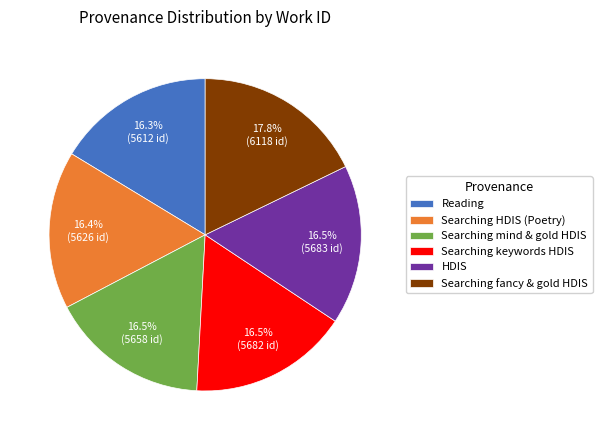

Which category has the biggest portion of the pie?

Searching fancy & gold HDIS